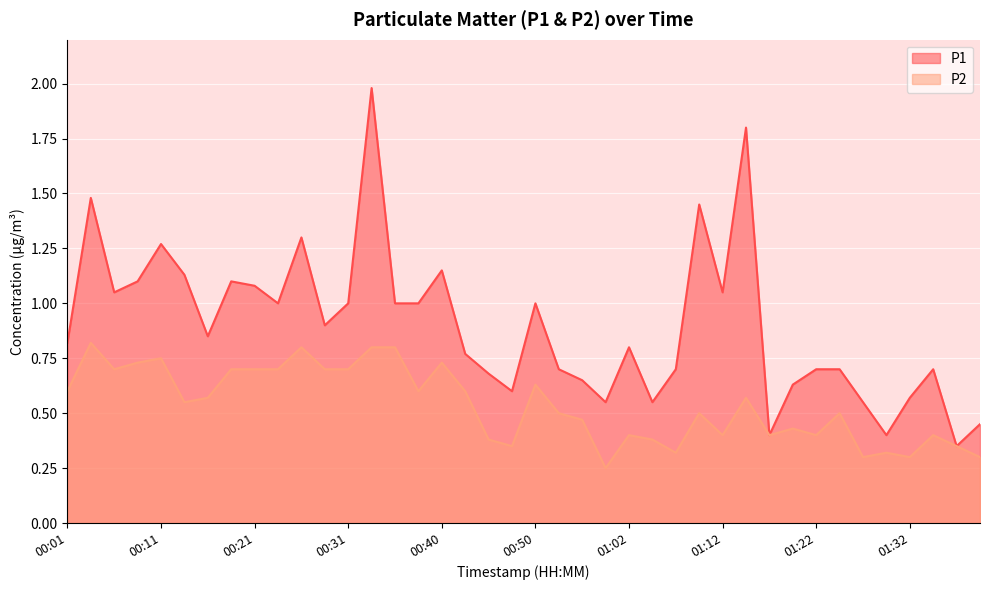

Read the P2 value at 01:00.

0.2